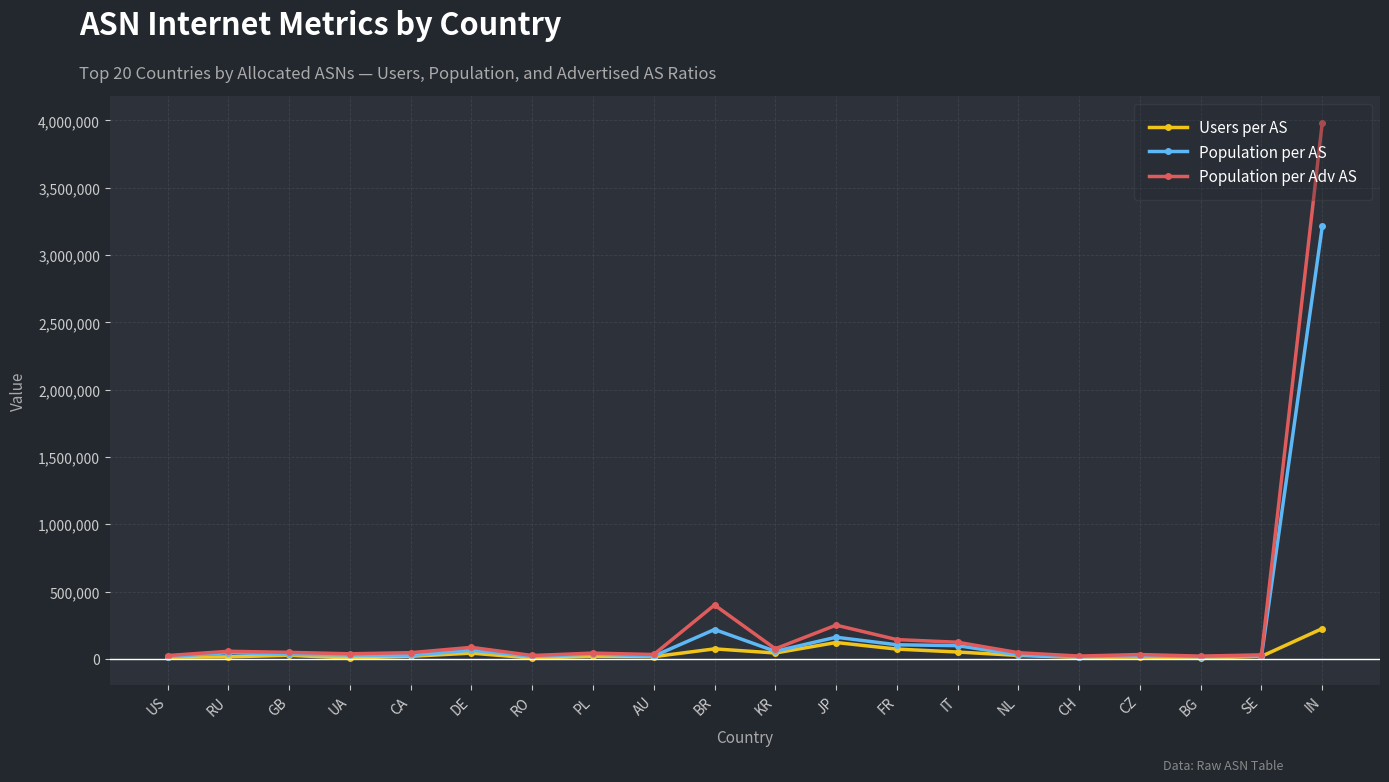

What is the approximate value of Population per Adv AS at GB, to the nearest 10?

48140